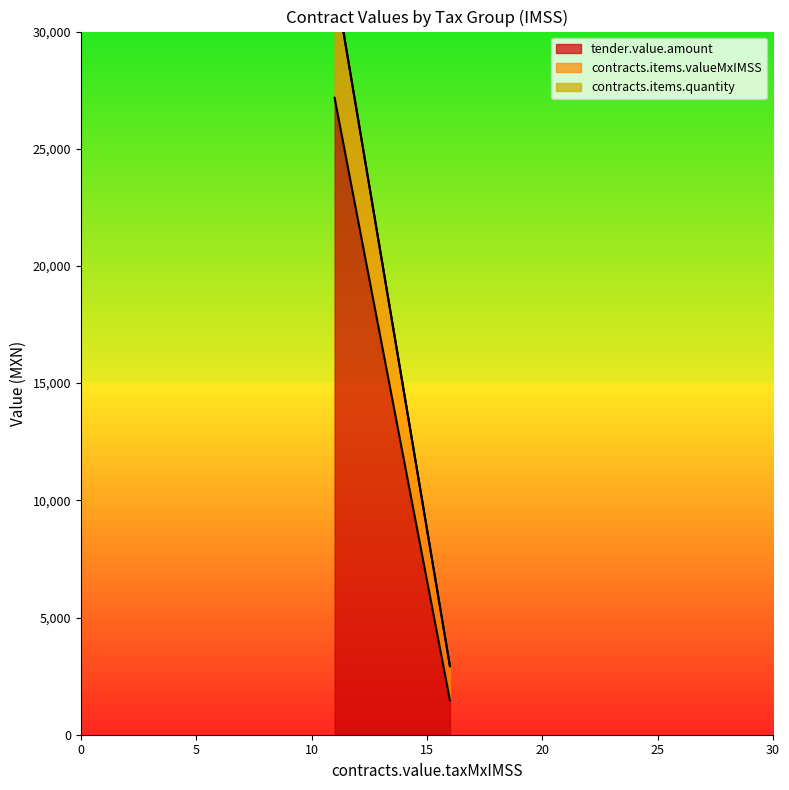

Which series has the largest total across all categories?

tender.value.amount